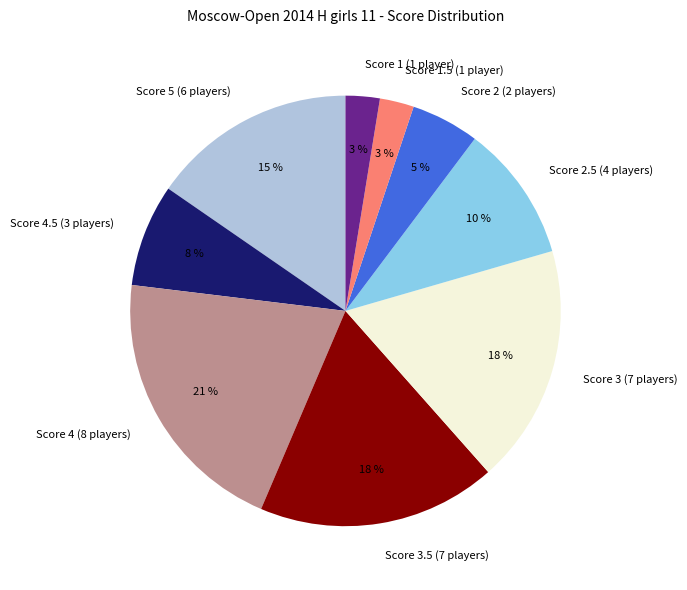

What percentage is the Score 5 (6 players) slice, to the nearest percent?

15%